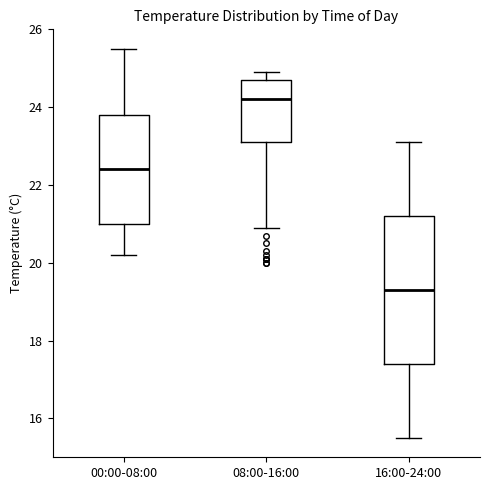

Reading left to right, read every box against the y-axis: the position of its median line, the range the box covers, and the ends of its whiskers. The values are not printed on the chart, so give them approximately, as read against the axis.

00:00-08:00: median 22.4, box 21.0 to 23.8, whiskers 20.2 to 25.6
08:00-16:00: median 24.2, box 23.2 to 24.8, whiskers 21.0 to 25.0
16:00-24:00: median 19.4, box 17.4 to 21.2, whiskers 15.6 to 23.2